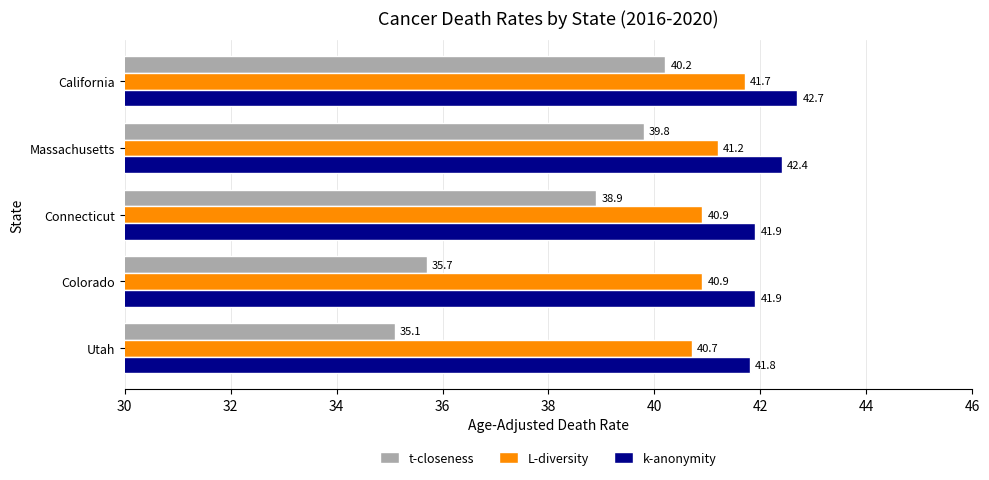

What is the smallest value displayed?

35.1